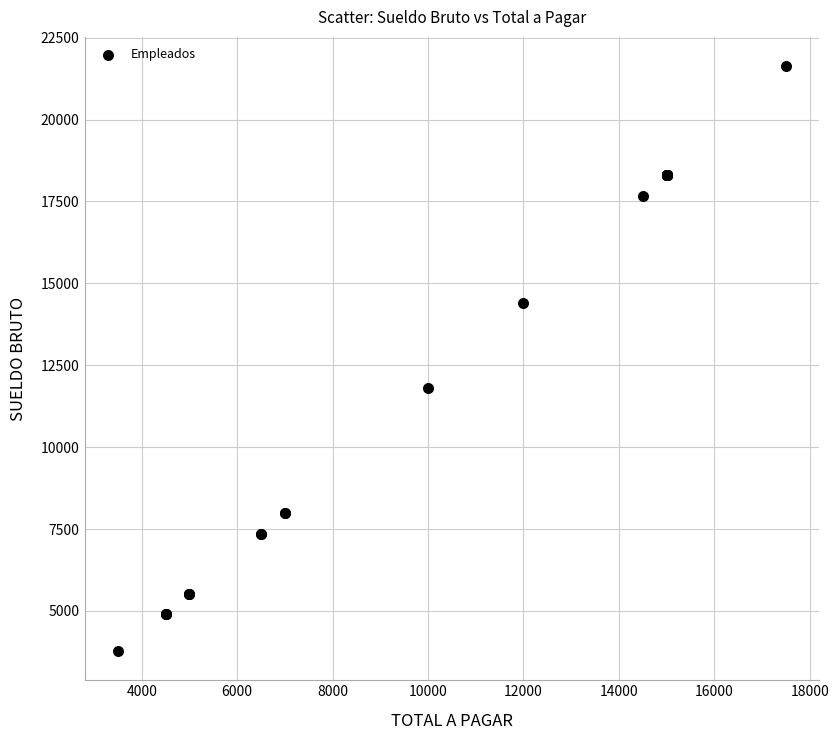

What Y value in the scatter plot is closest to 12702?

11812.0